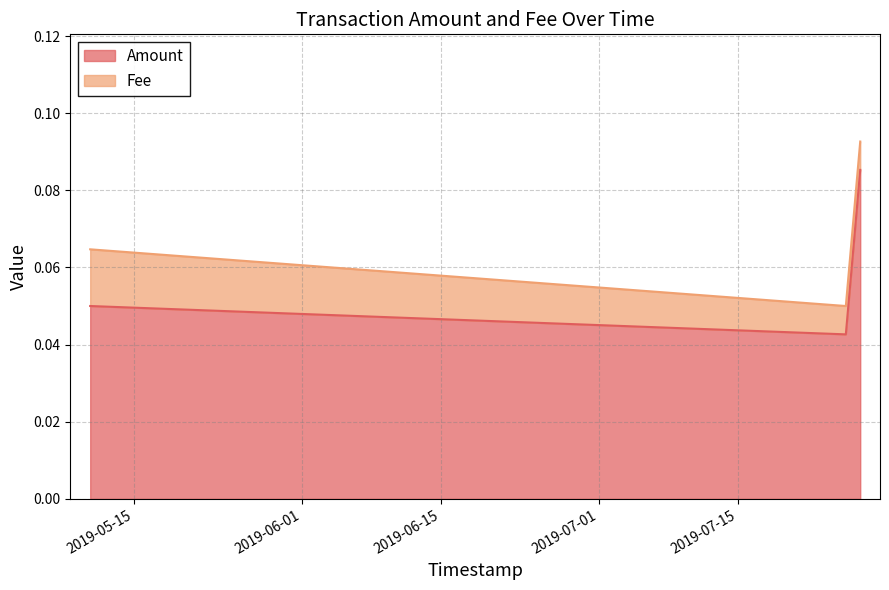

What is the label of the 3rd point from the right?

2019-05-10 13:16:08